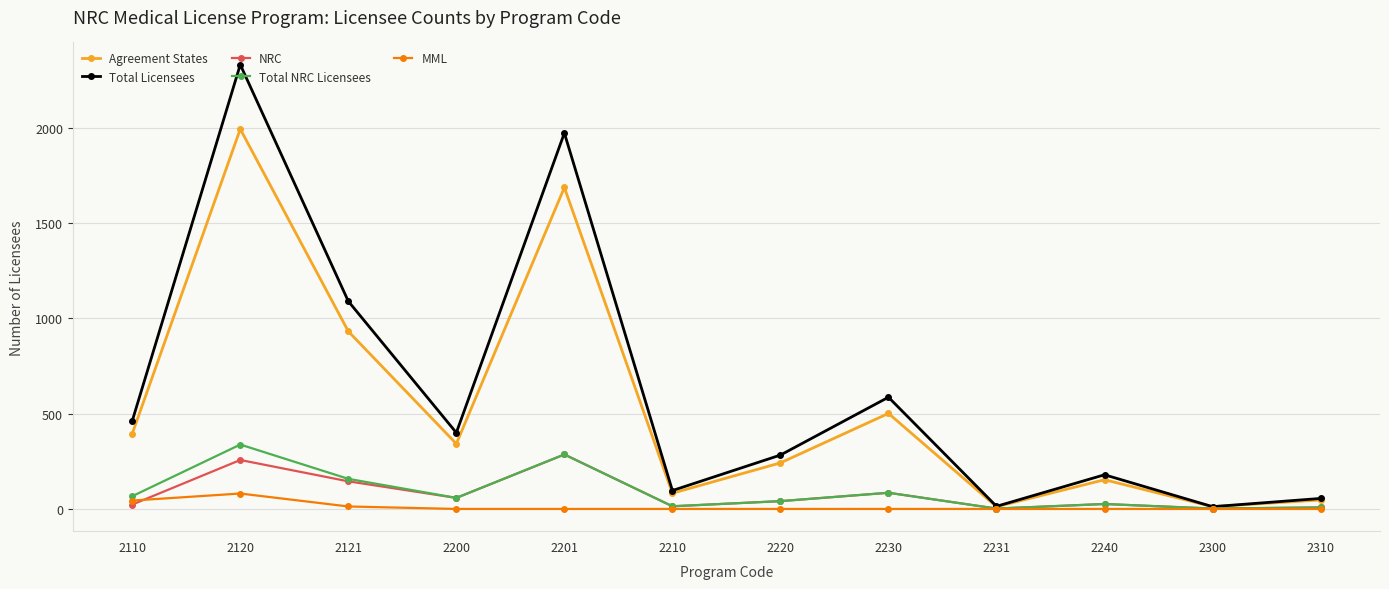

What is the highest value of the Total NRC Licensees series?

338.0